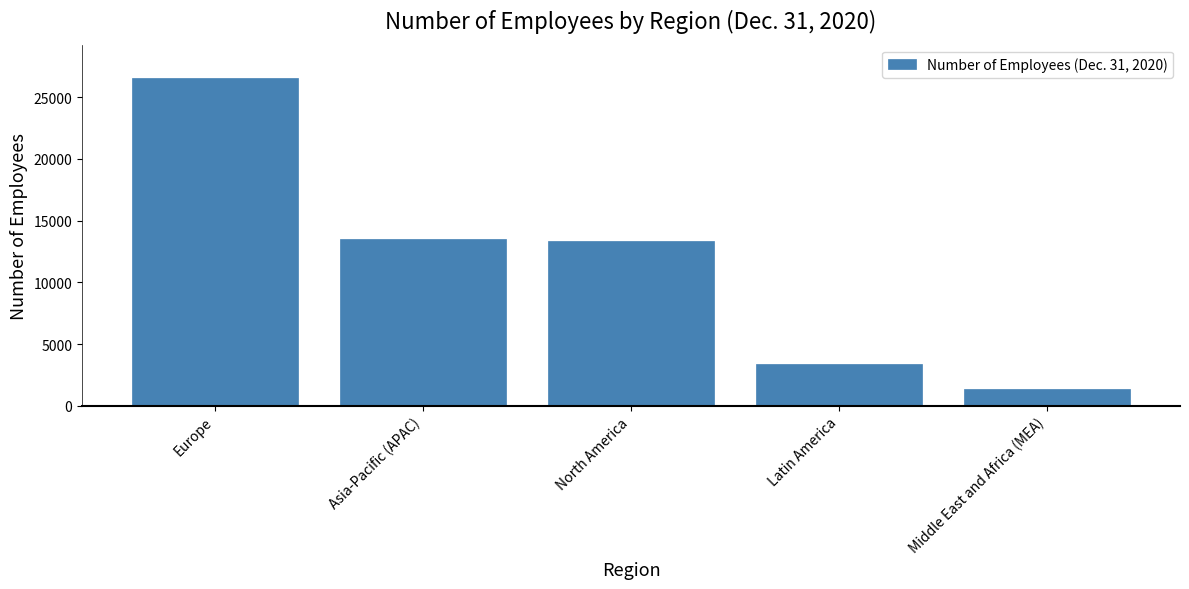

Reading right to left, what are all the values shown in this chart?

1323	3387	13312	13518	26587